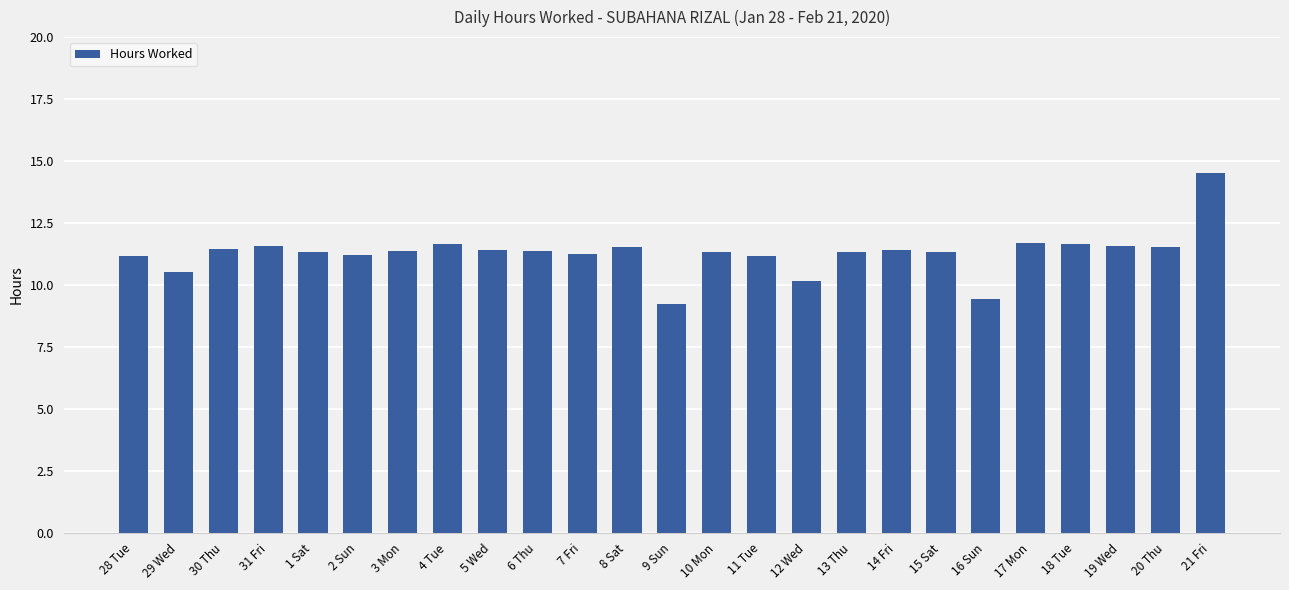

Approximately how many times larger is the value at 21 Fri compared to 5 Wed?

1.3